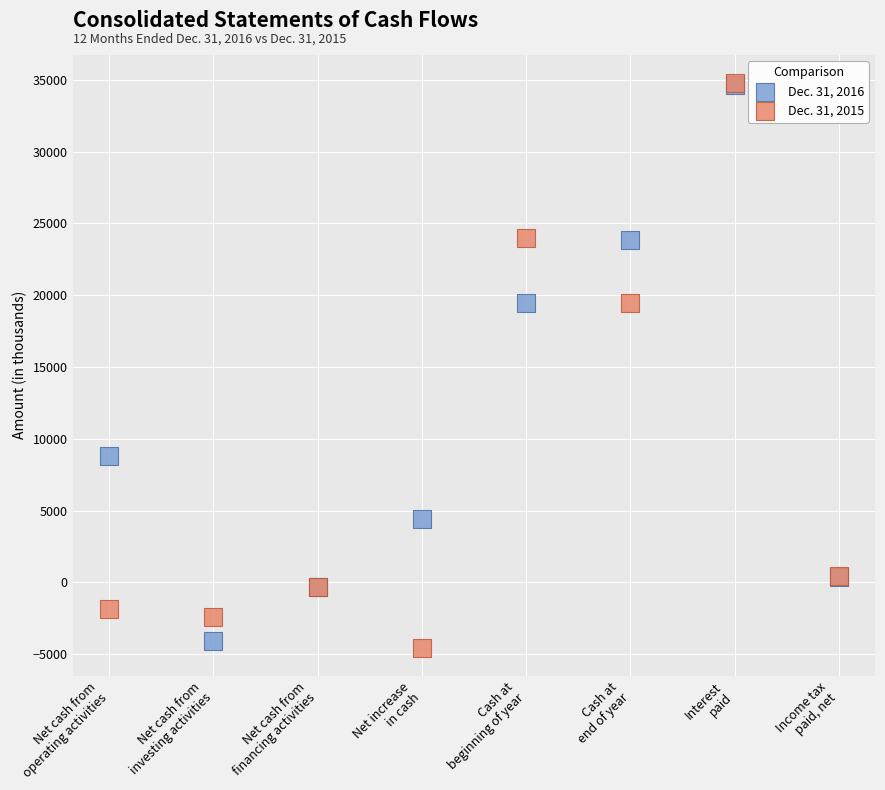

Which series has the widest spread of Y values?

Dec. 31, 2015